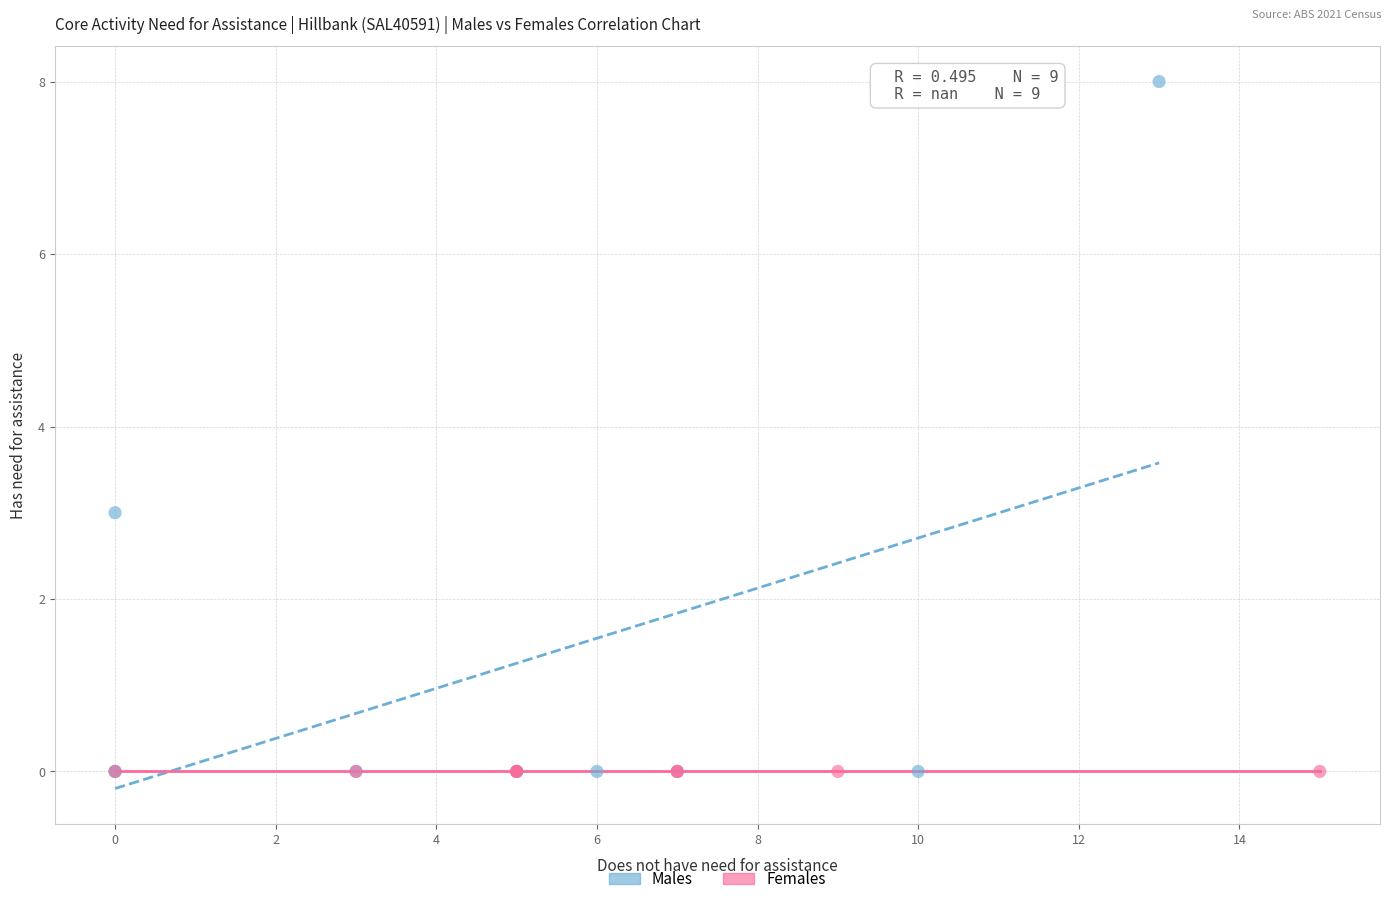

Which series contains the highest Y value?

Males